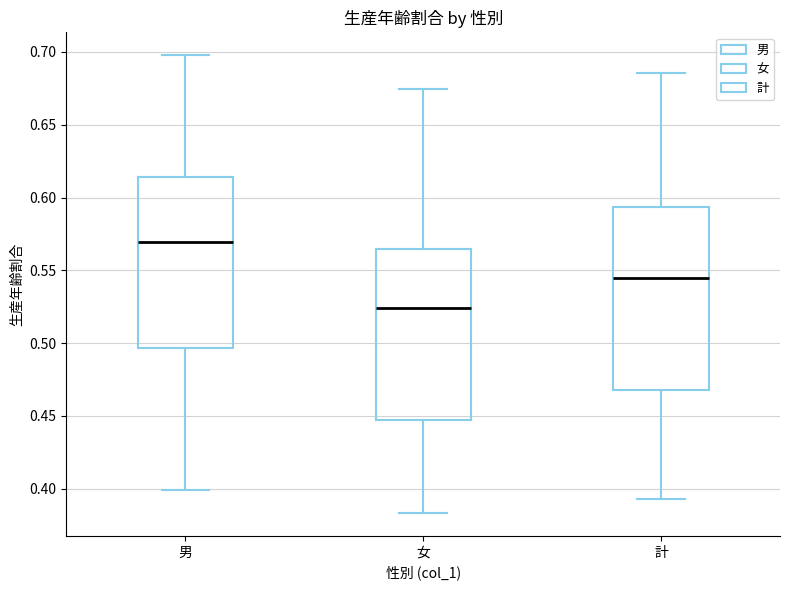

Where does the median line of the box for 女 sit on the y-axis? The values are not printed on the chart, so give them approximately, as read against the axis.

0.525